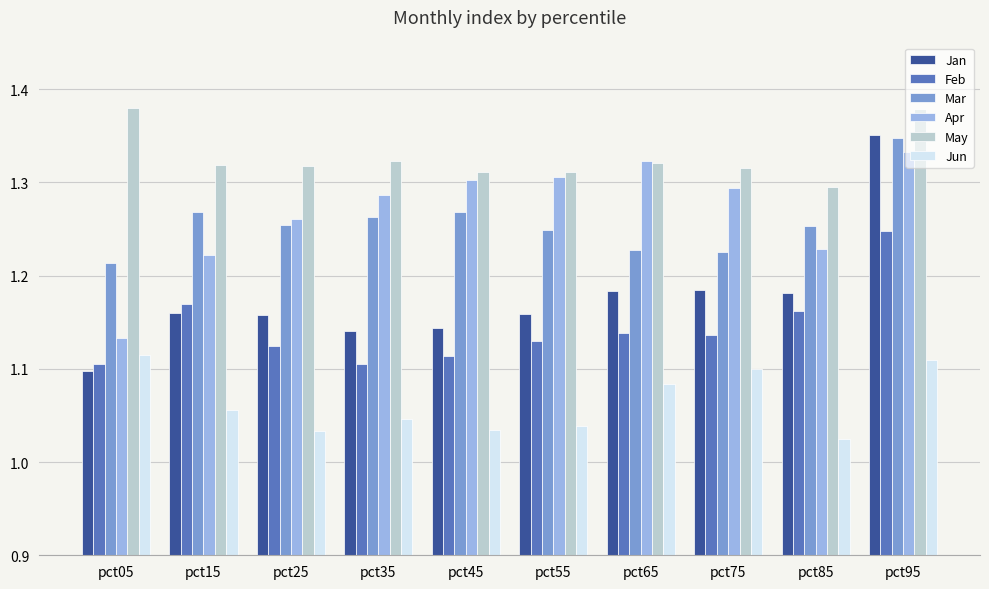

Rank the series at pct75 from highest to lowest value.

May, Apr, Mar, Jan, Feb, Jun